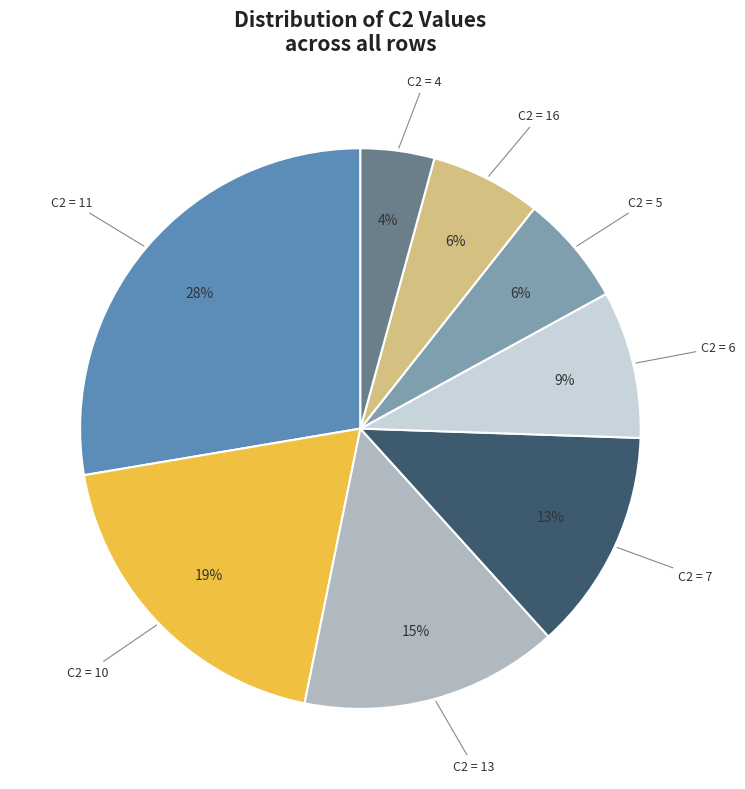

How many slices are in this pie chart?

8